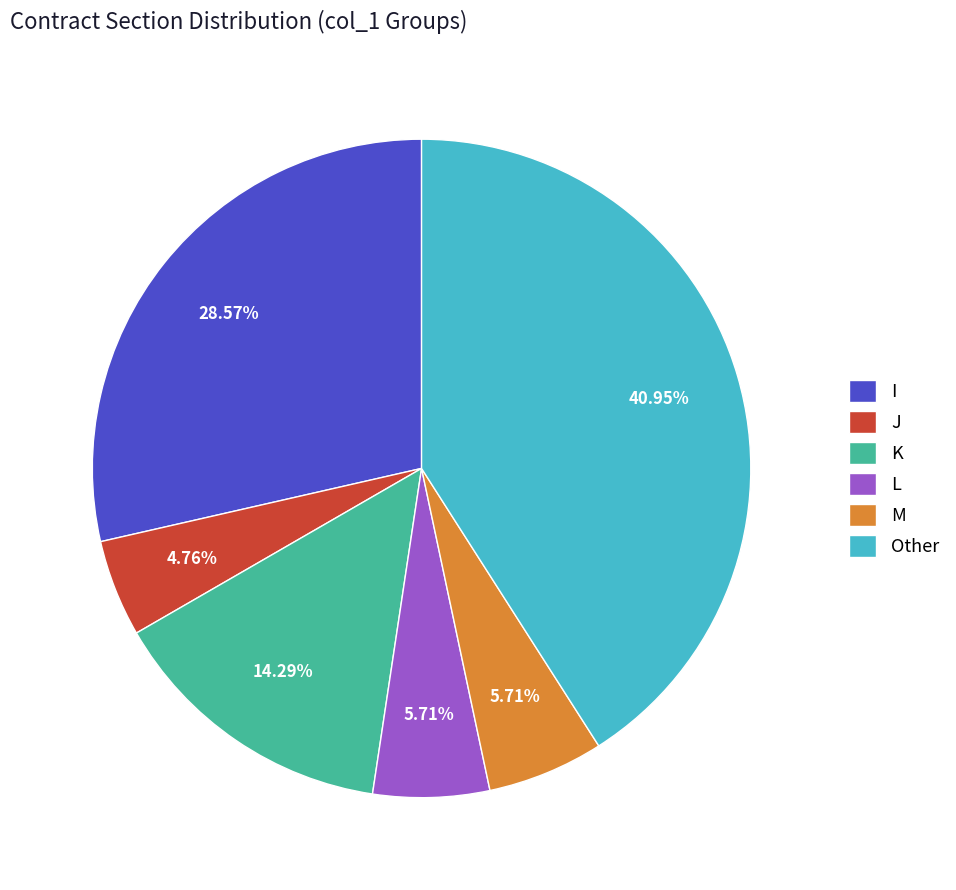

What percentage is NOT represented by K?

85.7%